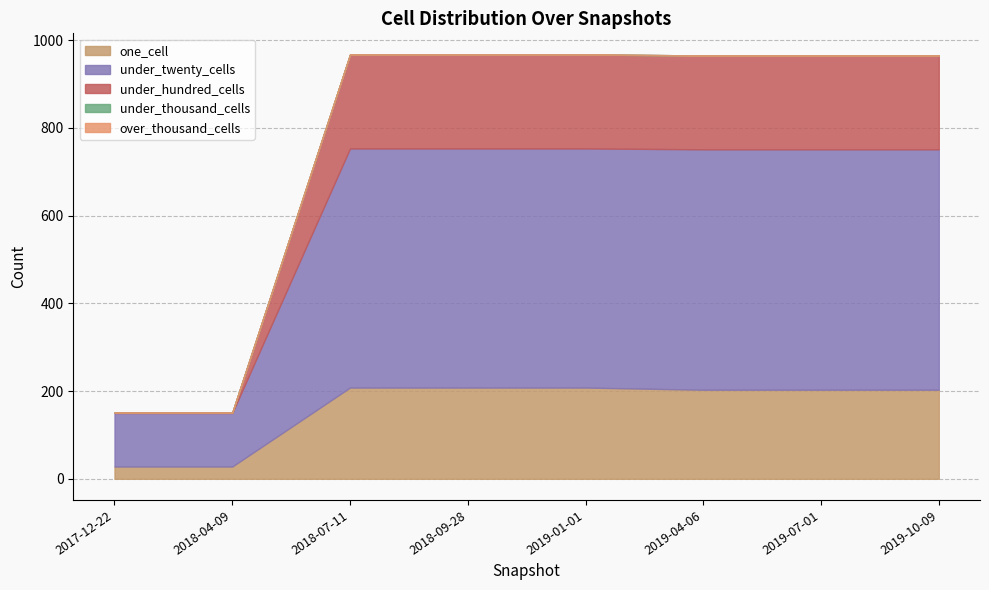

At how many categories does at least one series exceed 311?

6